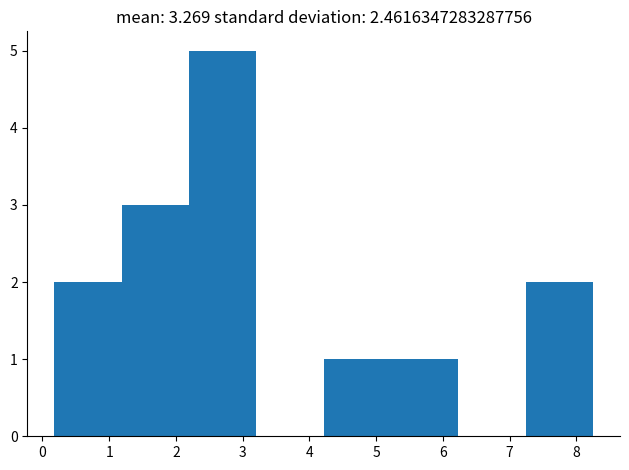

Reading left to right, list every bar in this chart as the range it spans on the x-axis followed by its height. Neither the bar edges nor the heights are printed on the chart, so give them approximately, as read against the axes.

0.2 to 1.2: 2
1.2 to 2.2: 3
2.2 to 3.2: 5
3.2 to 4.2: 0
4.2 to 5.2: 1
5.2 to 6.2: 1
6.2 to 7.2: 0
7.2 to 8.3: 2